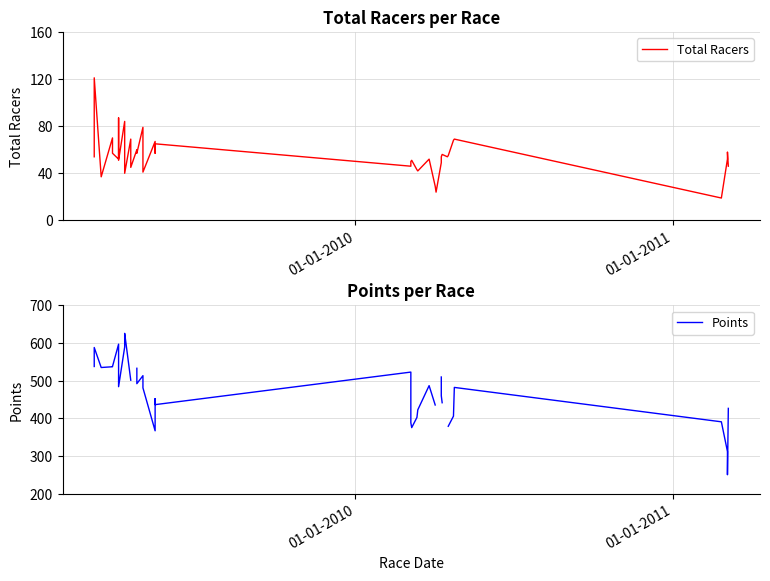

What is the difference between the maximum and minimum values in the Total Racers series?

102.0